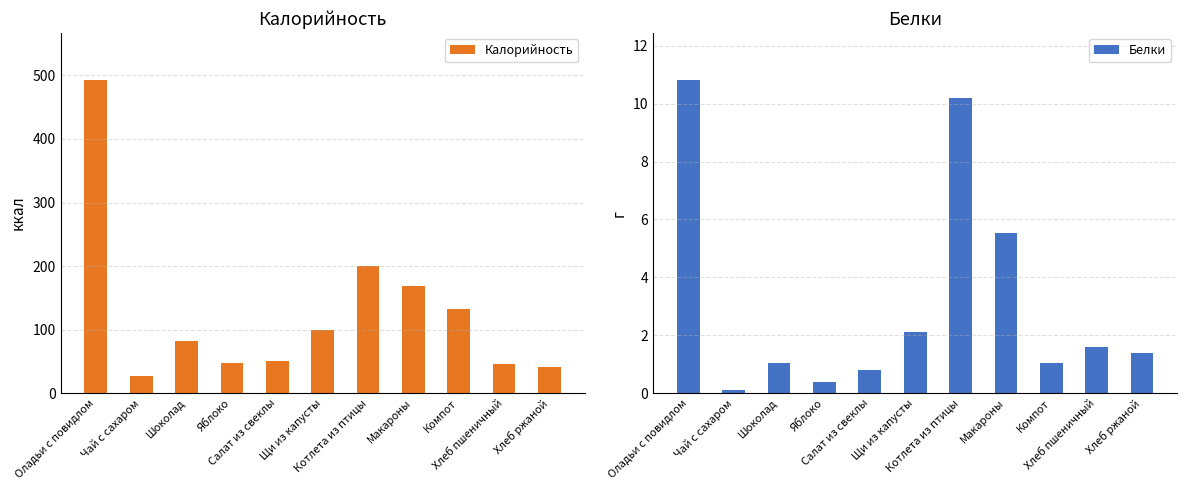

What is the value of the Калорийность bar at the 1st from the left?

493.0